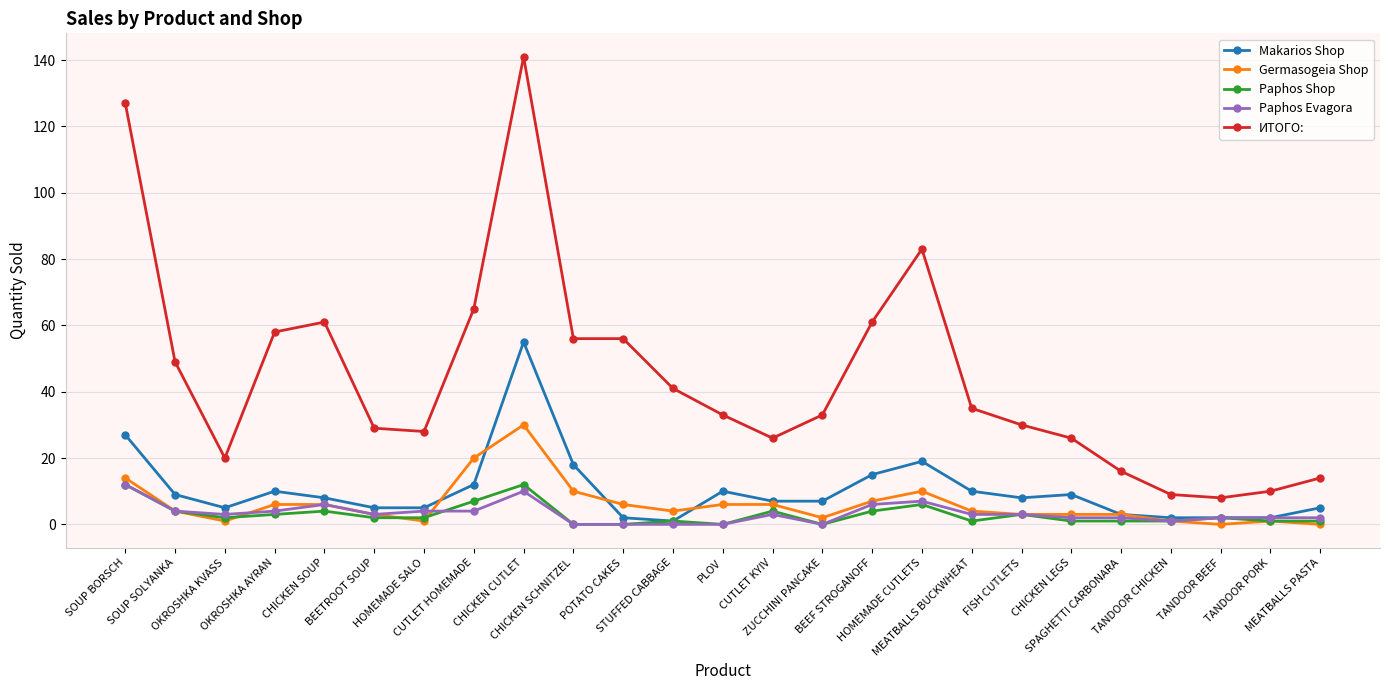

What are all the series names shown in the legend?

Makarios Shop, Germasogeia Shop, Paphos Shop, Paphos Evagora, ИТОГО: